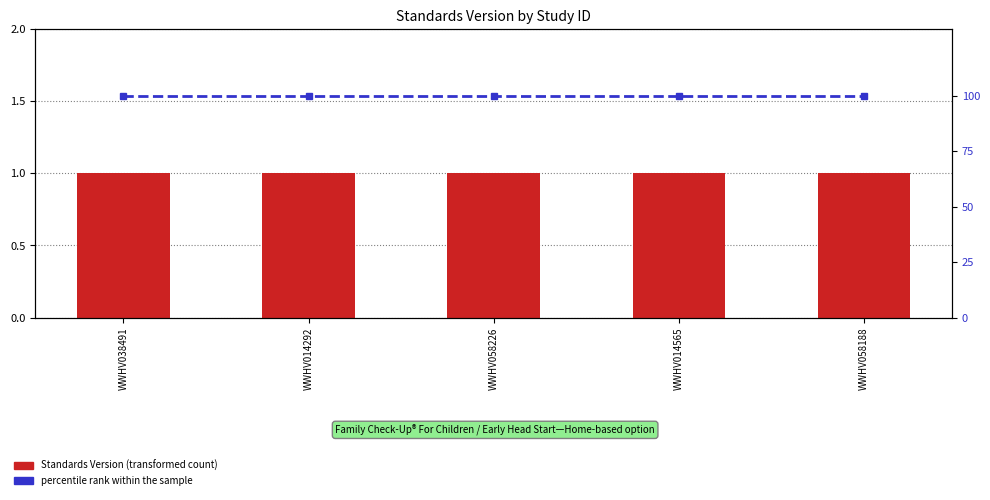

What is the label of the 1st bar from the right?

WWHV058188